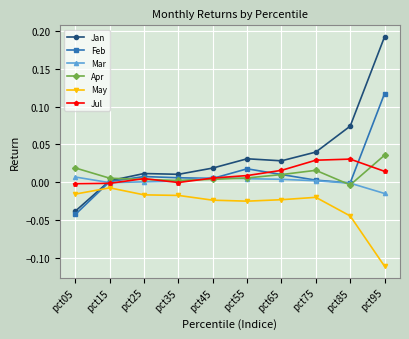

Which label corresponds to the largest value in the chart?

pct95